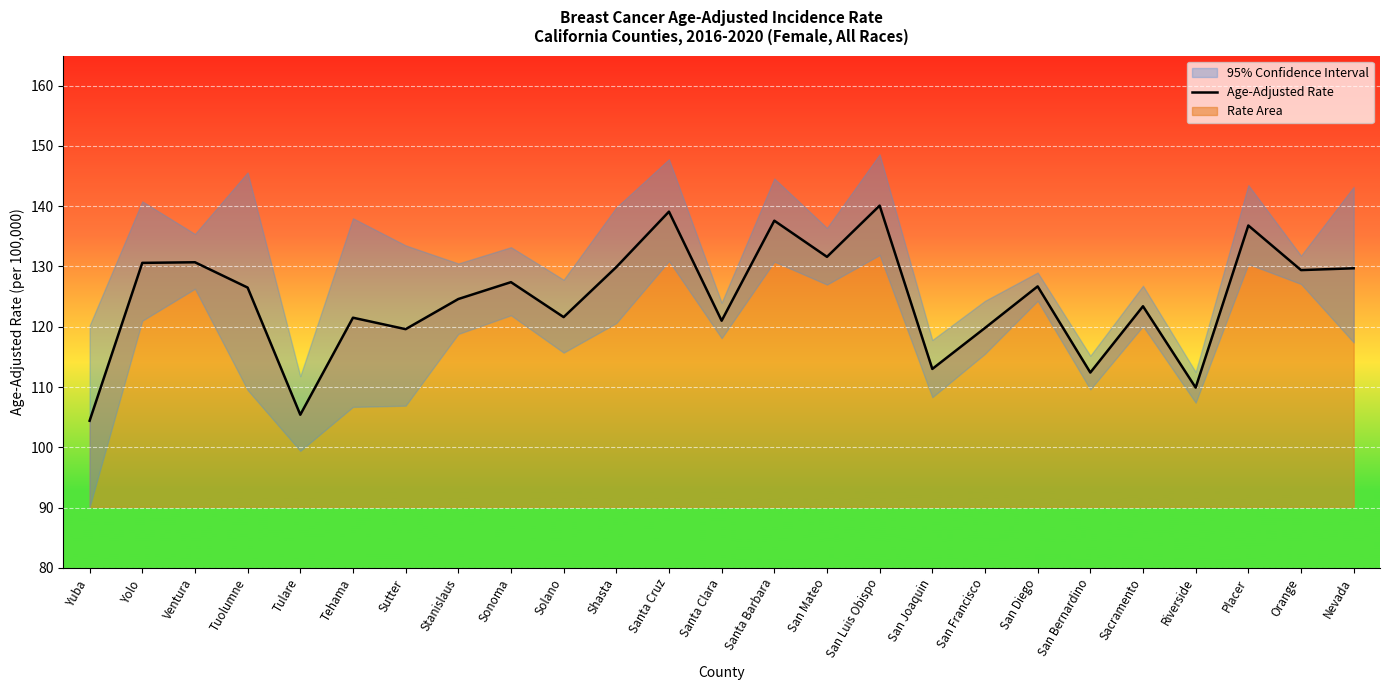

Reading left to right, list all the values displayed in this chart.

104.4	130.6	130.7	126.5	105.4	121.5	119.6	124.6	127.4	121.6	129.9	139.1	121.0	137.6	131.6	140.1	113.0	119.8	126.7	112.4	123.4	109.9	136.8	129.4	129.7